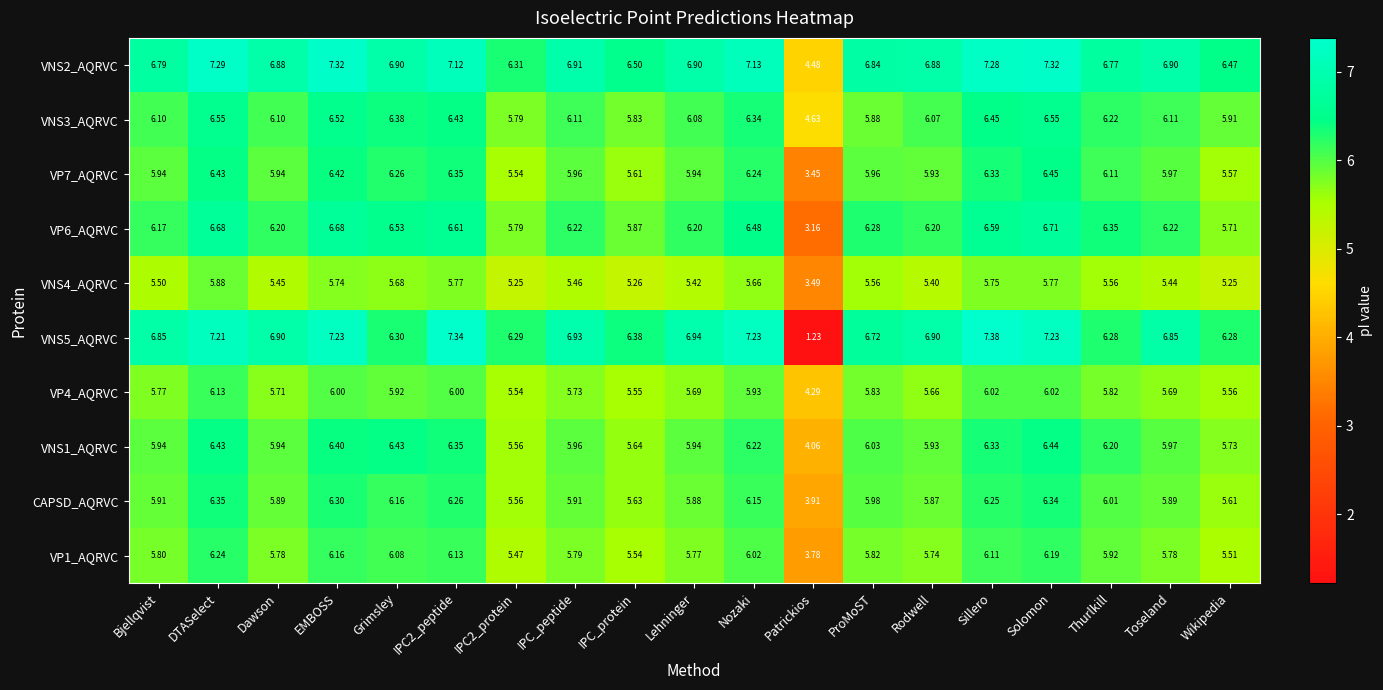

Is the value of VNS2_AQRVC at IPC_protein greater than the value of VNS3_AQRVC at Dawson?

Yes